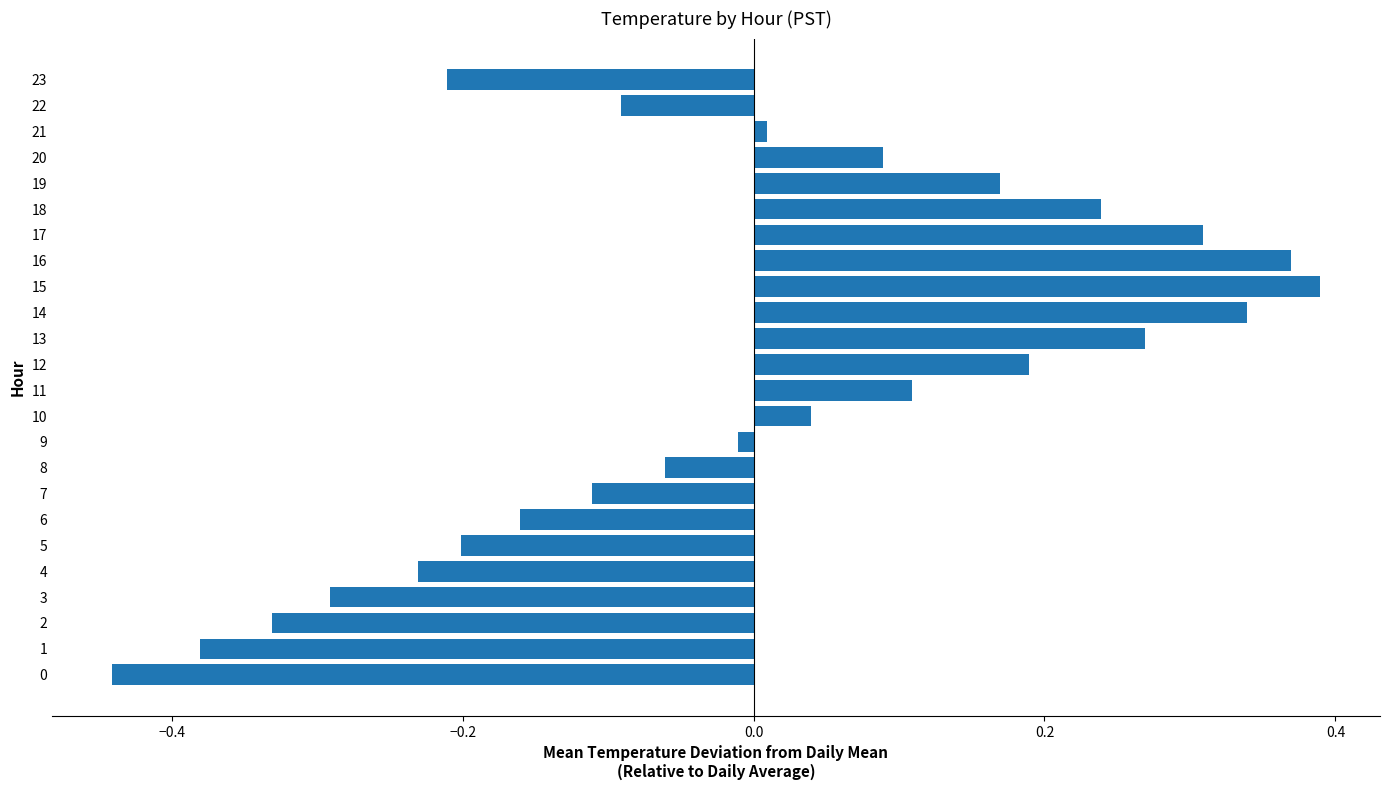

Count the number of categories in the chart.

24